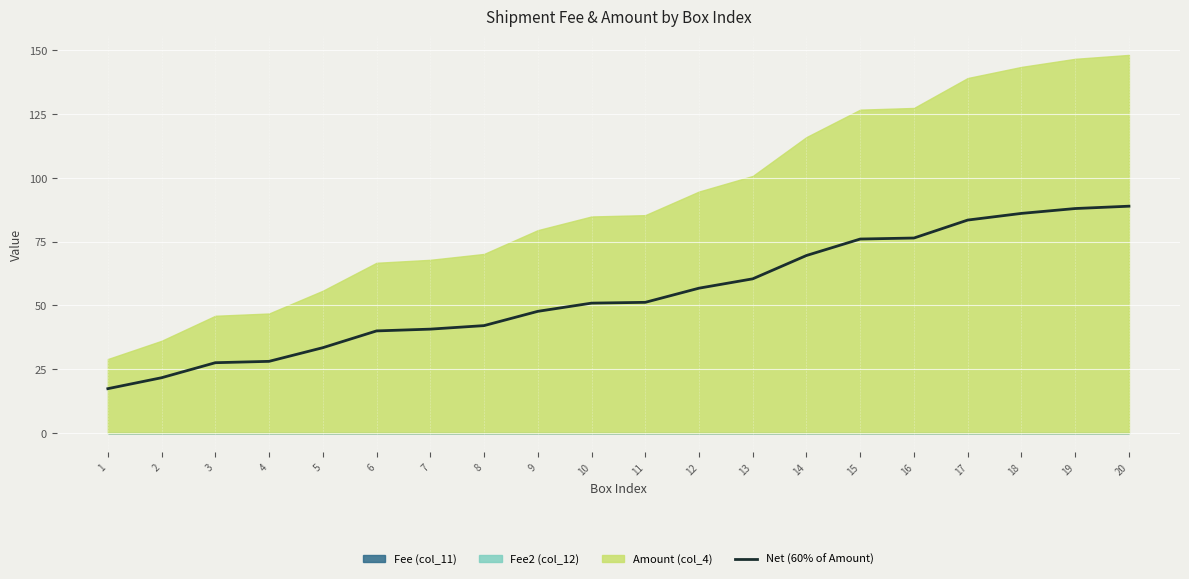

Does the chart display data point markers on the line(s)?

No